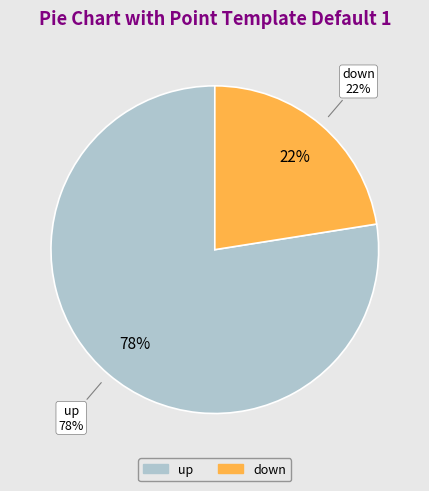

To the nearest percent, what is the combined percentage of up and down?

100%